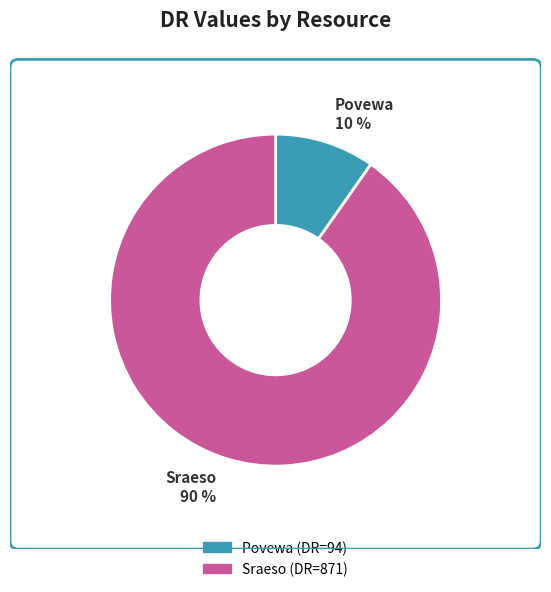

To the nearest percent, what is the average slice percentage?

50%